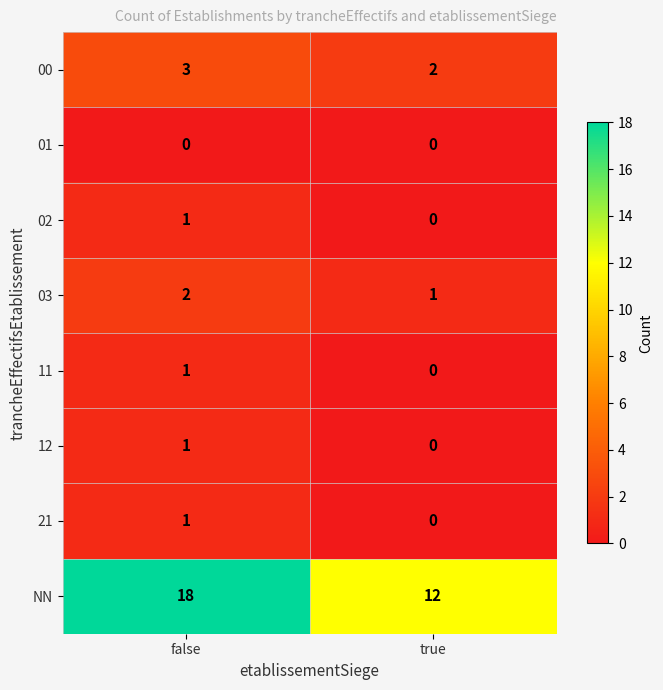

How many distinct data groups are displayed?

8